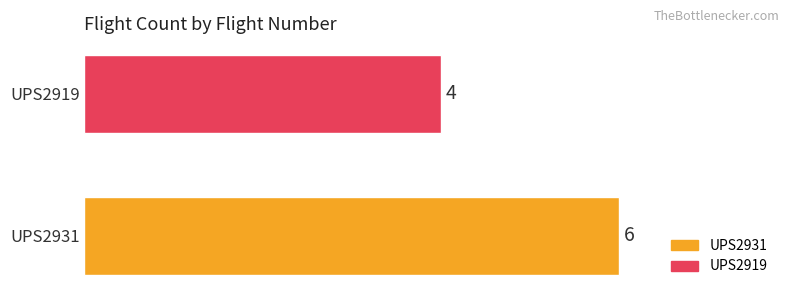

What is the sum of all values?

10